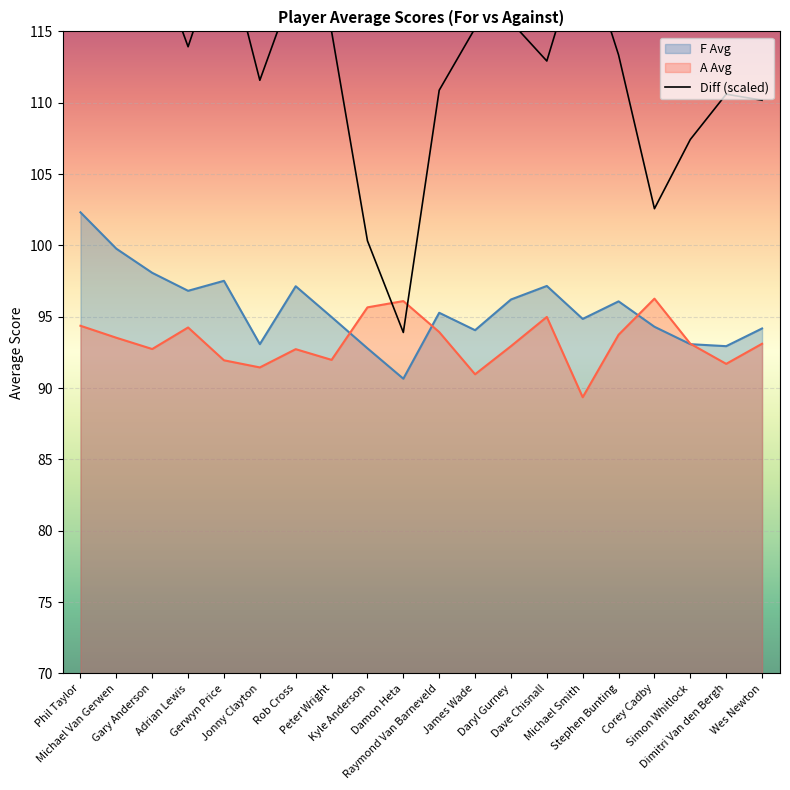

At how many categories does at least one series exceed 98?

3